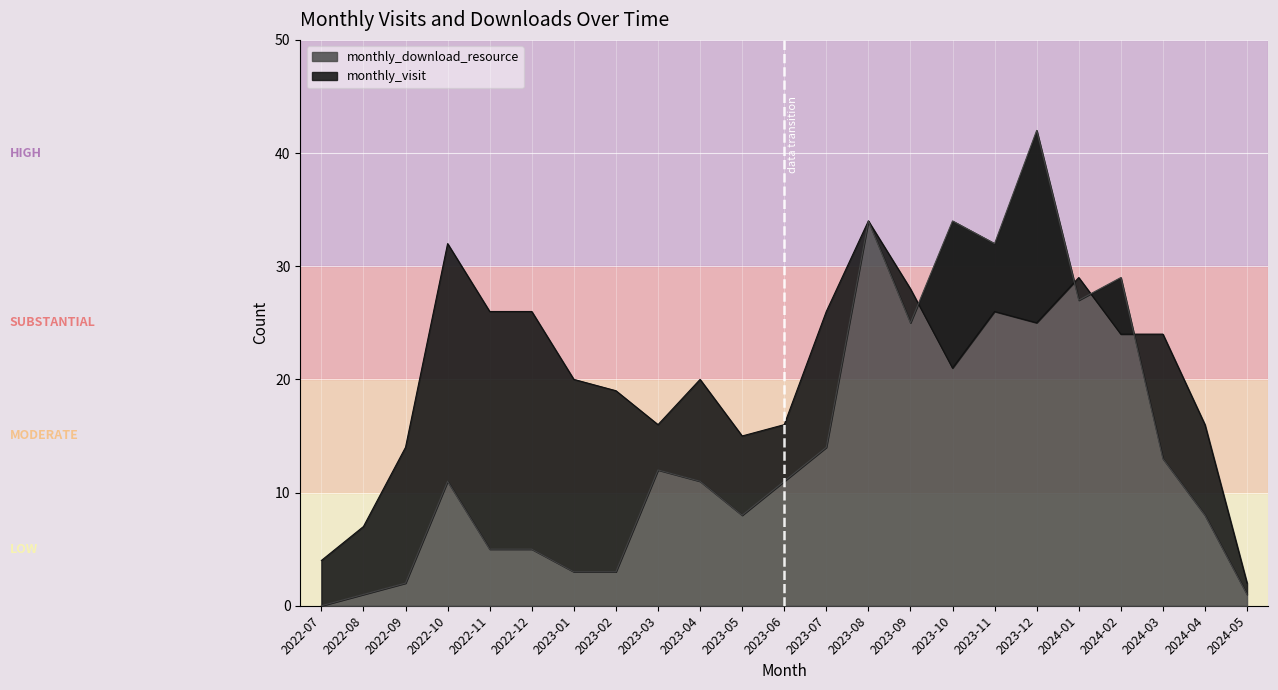

The monthly_visit series shows 42 at 2023-11. True or false?

False